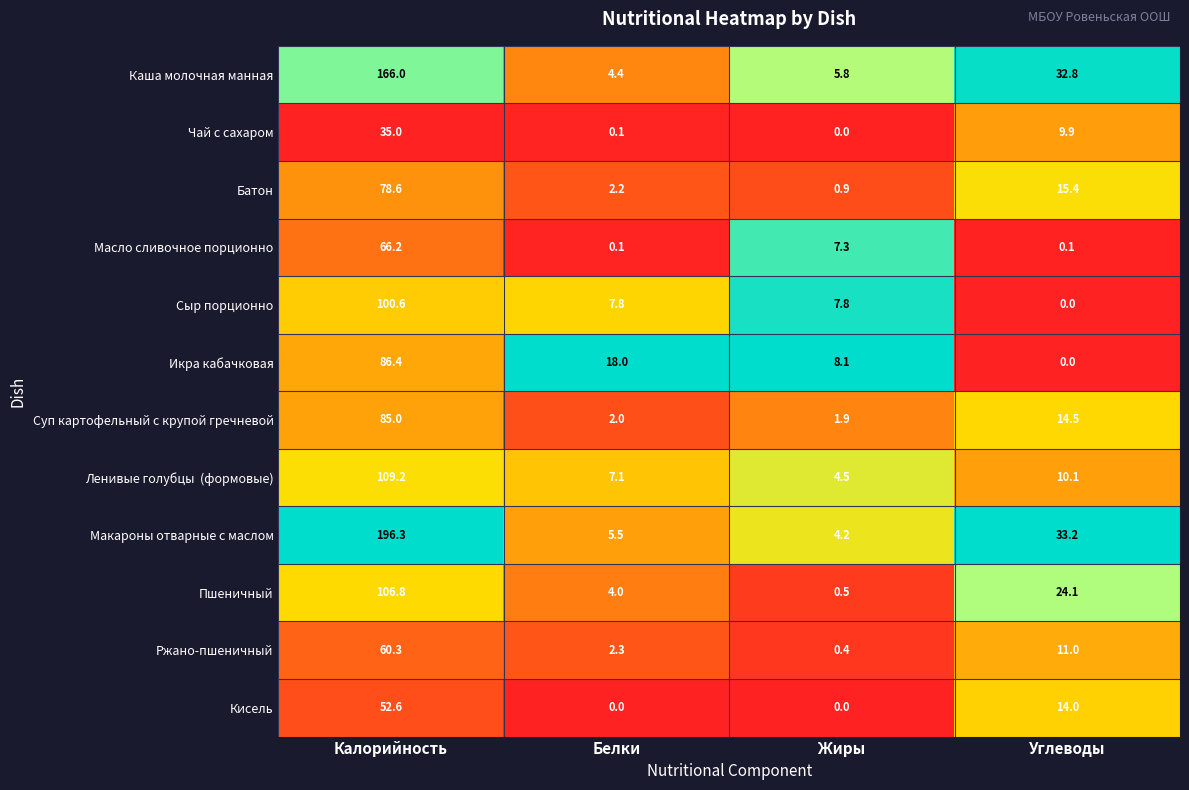

At which category is the sum across all series the highest?

Калорийность